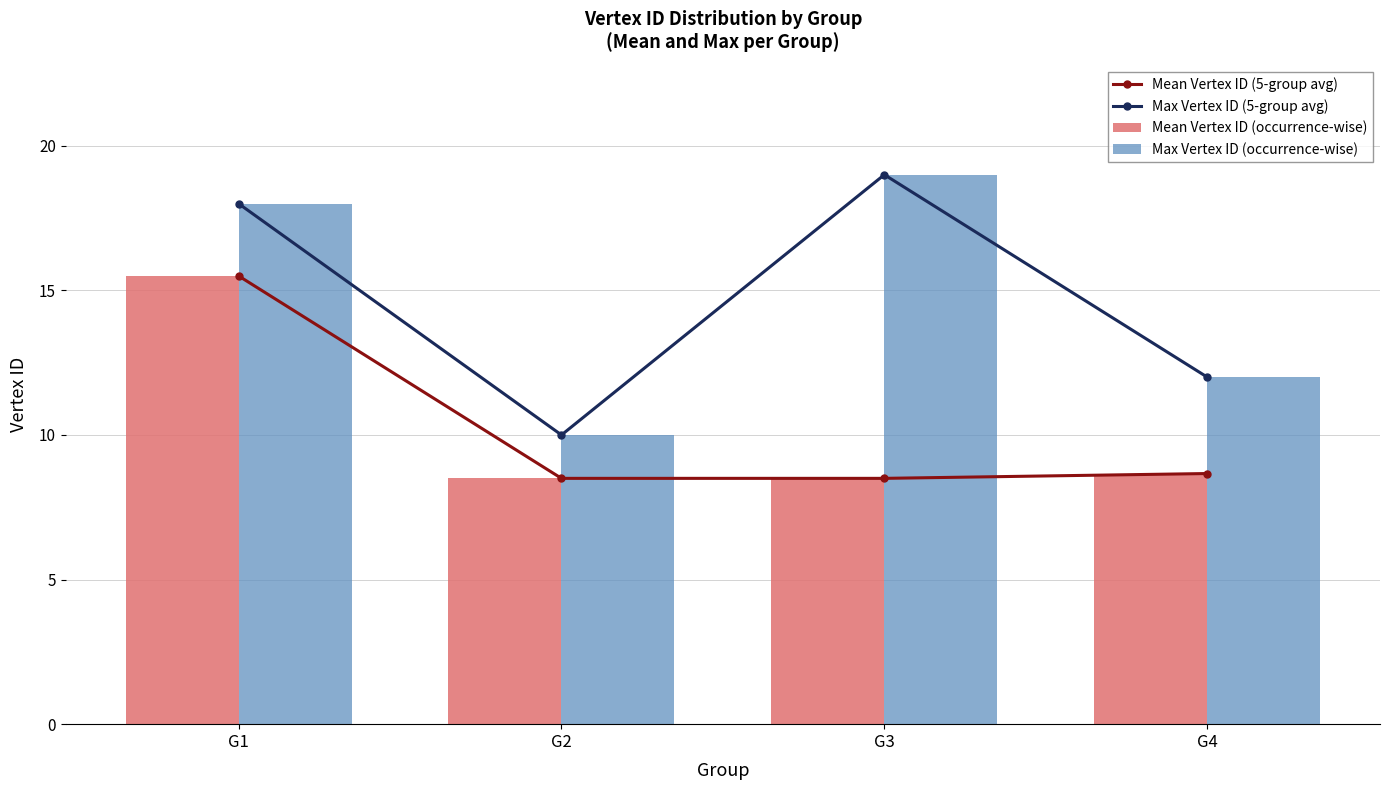

List the labels in order of Max Vertex ID (occurrence-wise) value, largest first.

G3, G1, G4, G2